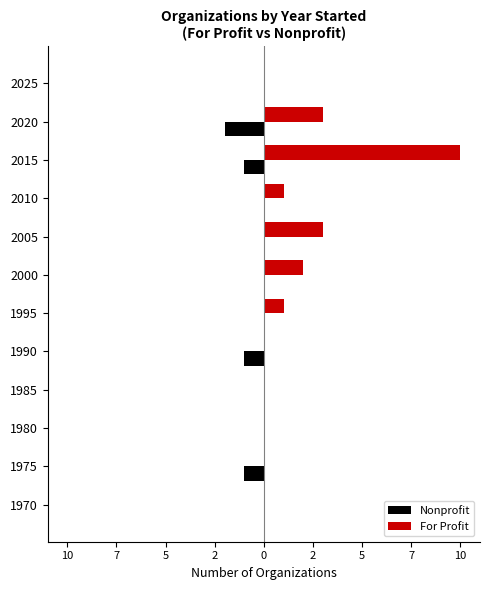

What are all the series names shown in the legend?

Nonprofit, For Profit